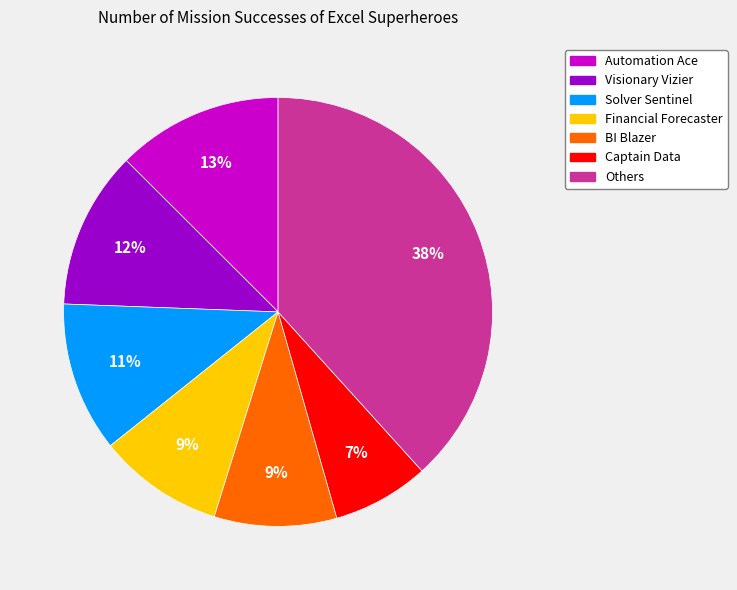

How many segments does this pie chart have?

7